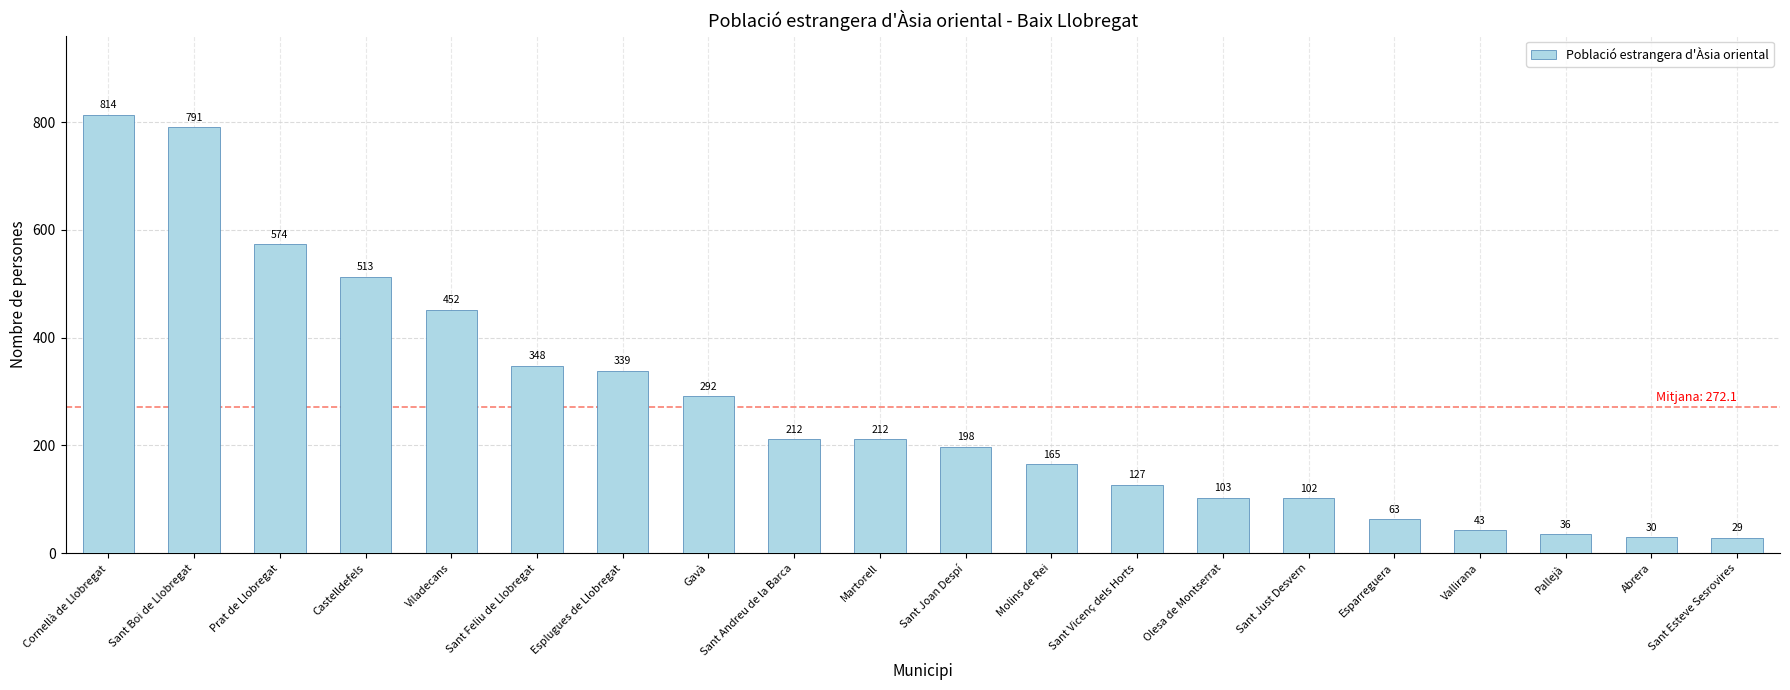

Reading right to left, extract all data points from this chart.

Sant Esteve Sesrovires=29	Abrera=30	Pallejà=36	Vallirana=43	Esparreguera=63	Sant Just Desvern=102	Olesa de Montserrat=103	Sant Vicenç dels Horts=127	Molins de Rei=165	Sant Joan Despí=198	Martorell=212	Sant Andreu de la Barca=212	Gavà=292	Esplugues de Llobregat=339	Sant Feliu de Llobregat=348	Viladecans=452	Castelldefels=513	Prat de Llobregat=574	Sant Boi de Llobregat=791	Cornellà de Llobregat=814